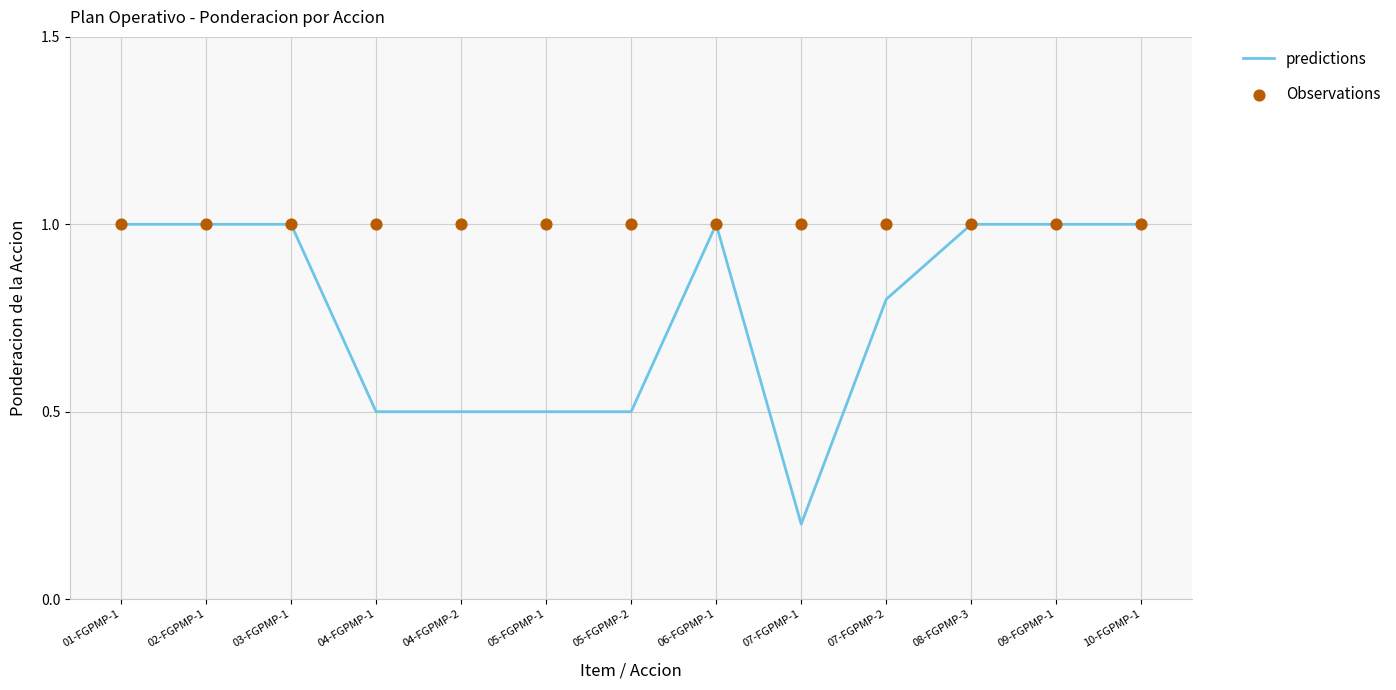

At how many categories does at least one series exceed 0?

13